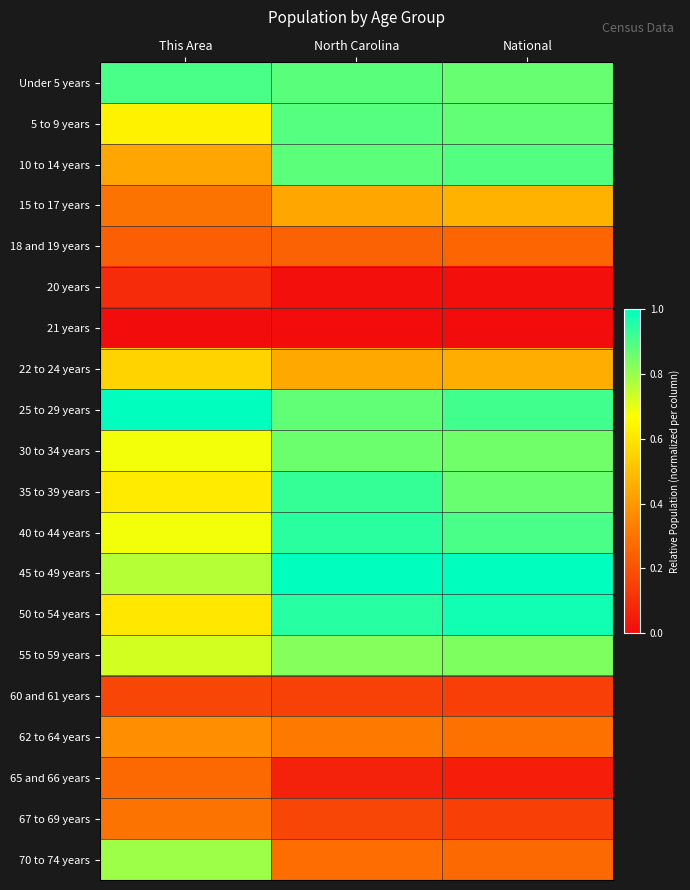

List the series in order of their peak value, highest first.

25 to 29 years, 45 to 49 years, 50 to 54 years, 40 to 44 years, 35 to 39 years, Under 5 years, 10 to 14 years, 5 to 9 years, 30 to 34 years, 55 to 59 years, 70 to 74 years, 22 to 24 years, 15 to 17 years, 62 to 64 years, 67 to 69 years, 65 and 66 years, 18 and 19 years, 60 and 61 years, 20 years, 21 years